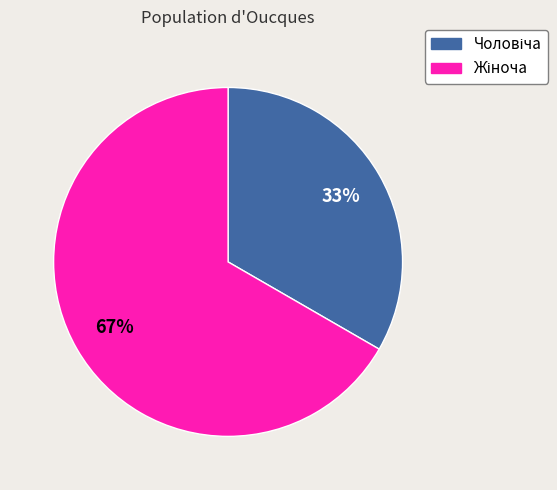

Is there a majority slice in this chart?

Yes